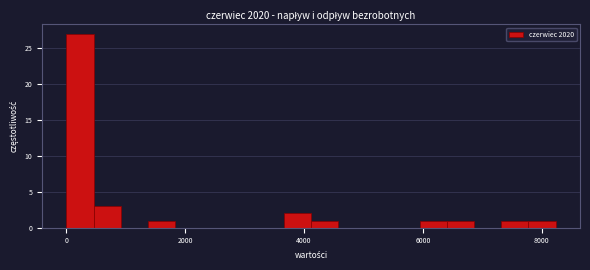

Around what value on the x-axis is the tallest bar? Give the approximate position of its centre, as read against the axis.

200